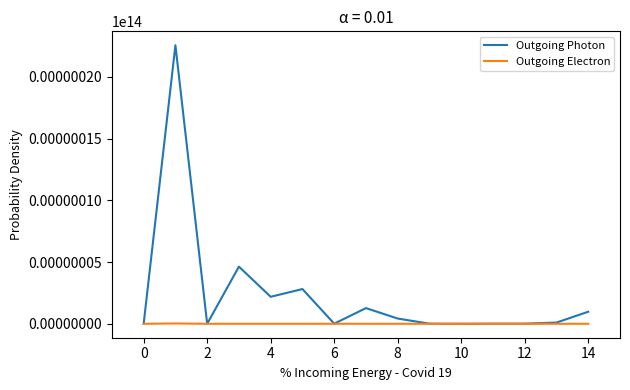

Which series has the largest range (max minus min)?

Outgoing Photon